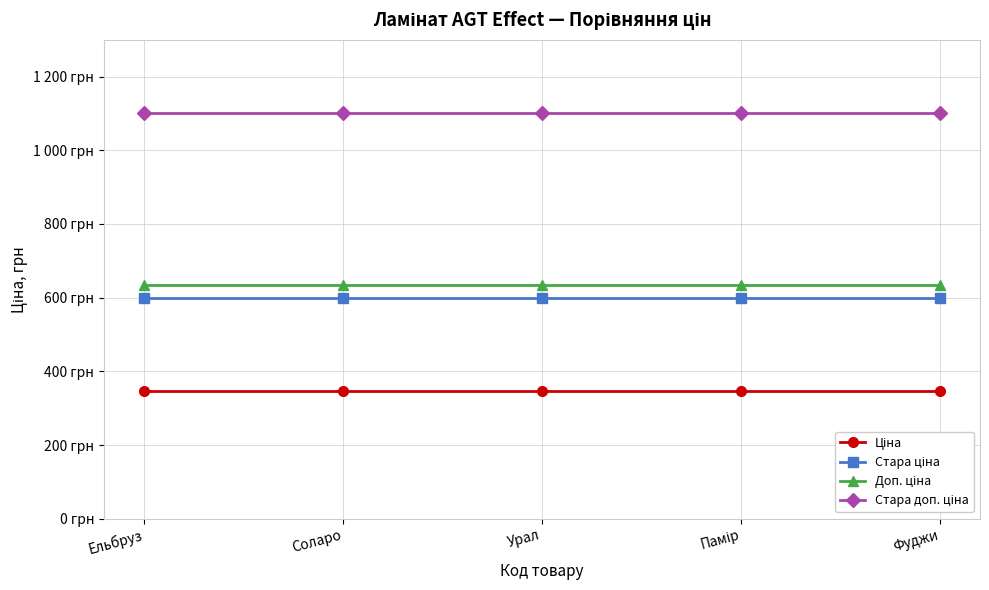

True or false: Стара ціна and Ціна cross at least once.

False